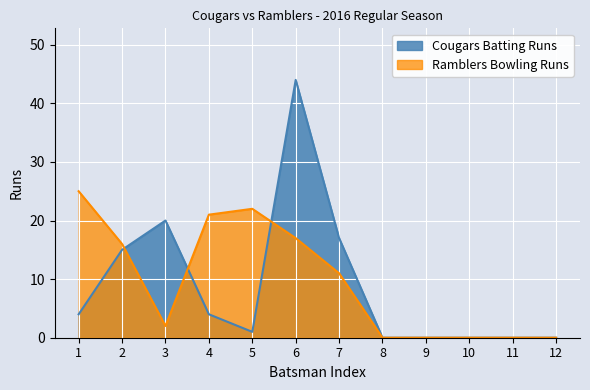

What is the sum of all Cougars Batting Runs values?

105